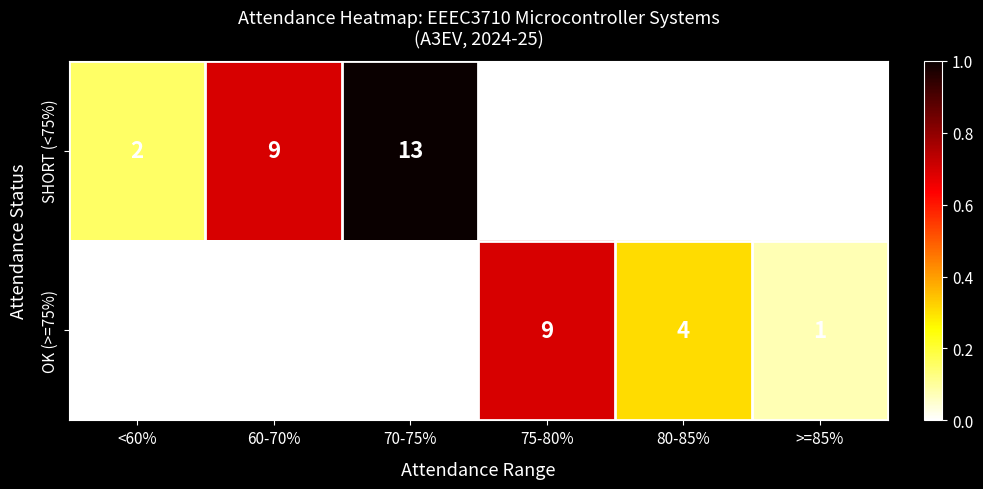

Which series has the largest total across all categories?

SHORT (<75%)